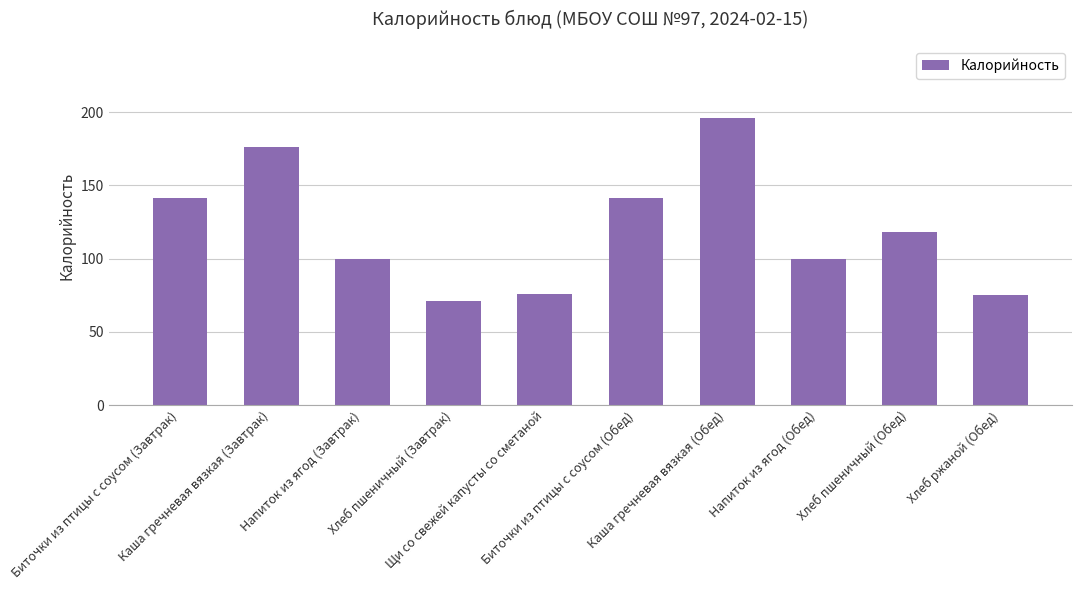

What is the minimum value shown in the chart?

71